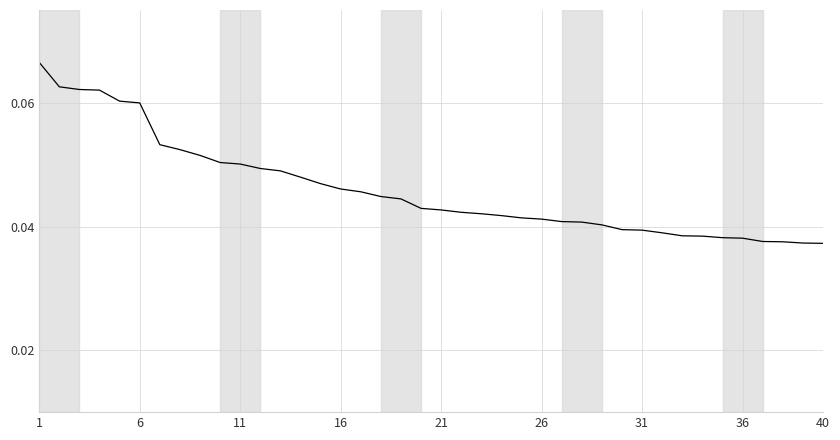

Does the chart display data point markers on the line(s)?

No